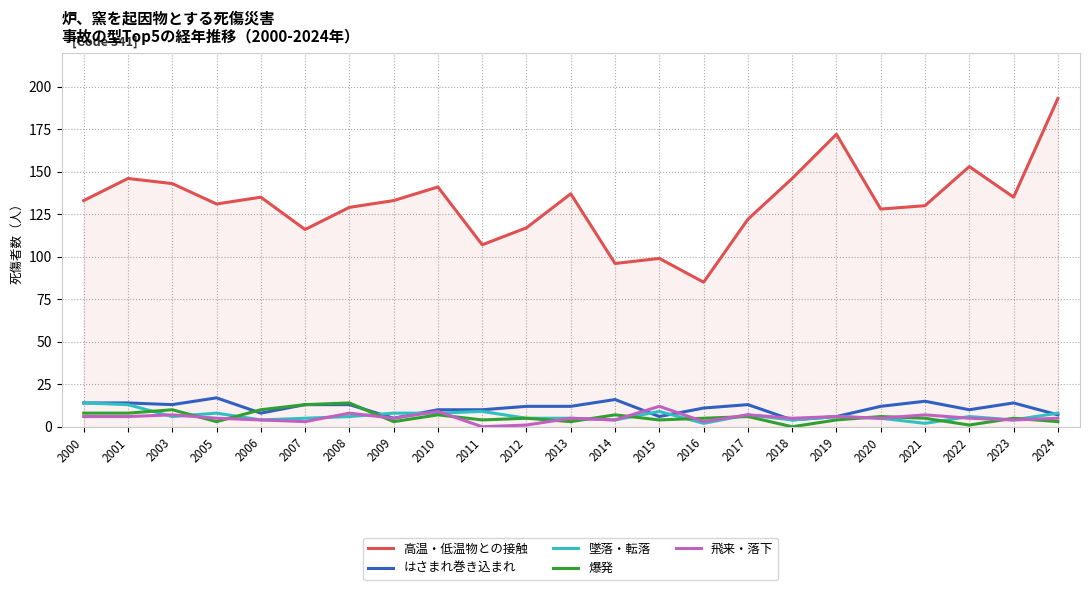

What is the greatest value displayed?

193